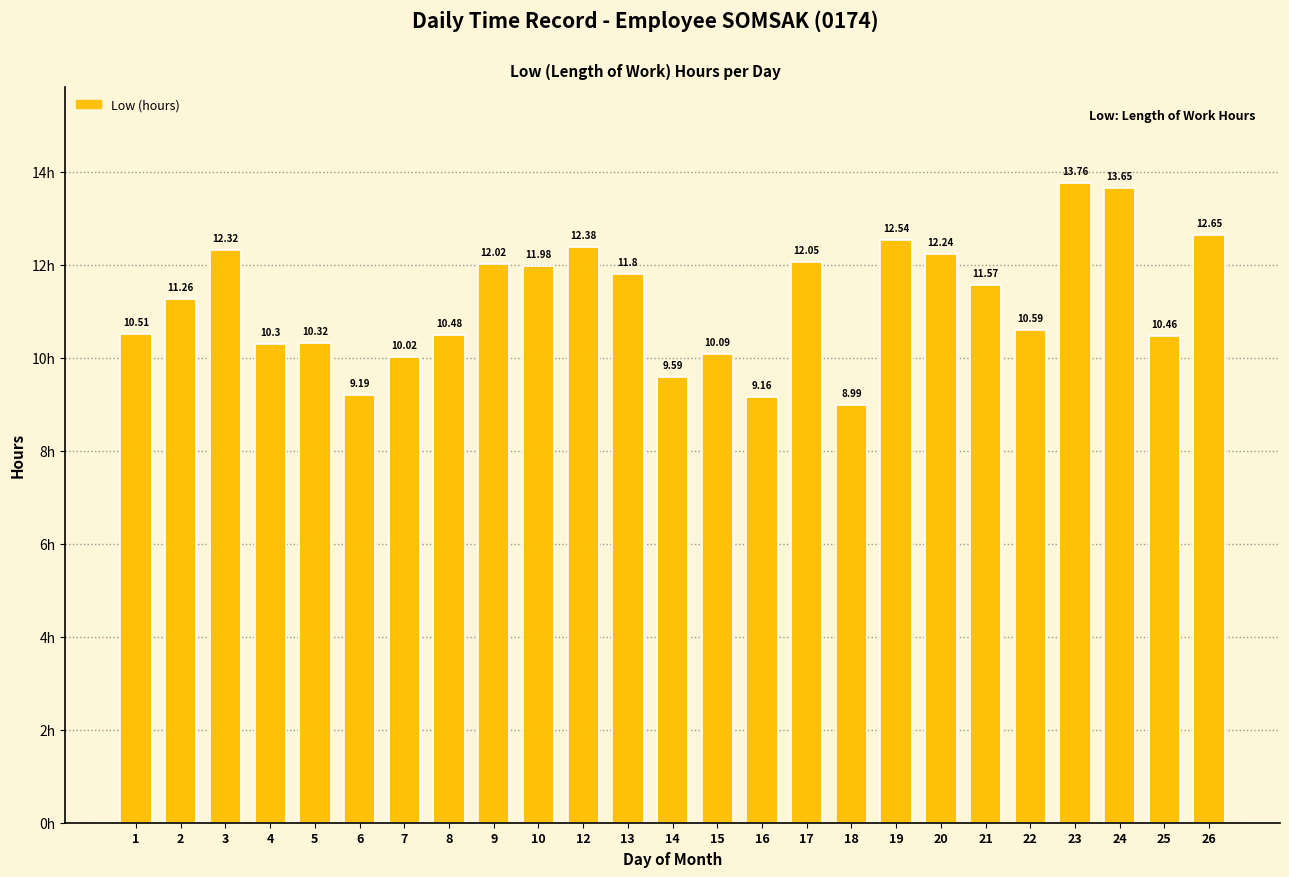

How many data points are less than 11?

12